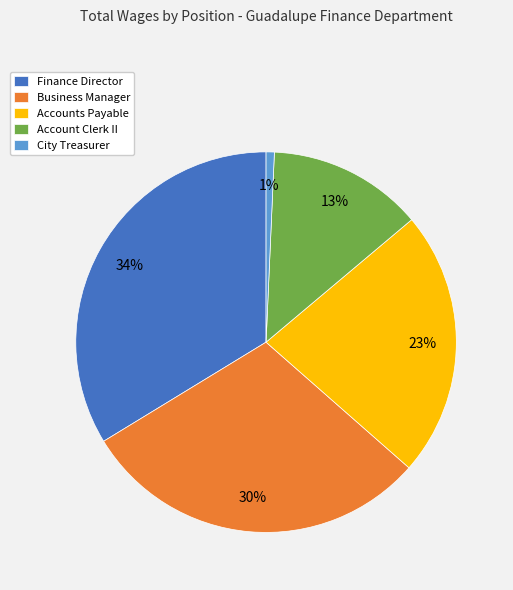

Does Accounts Payable represent more than half of the total?

No